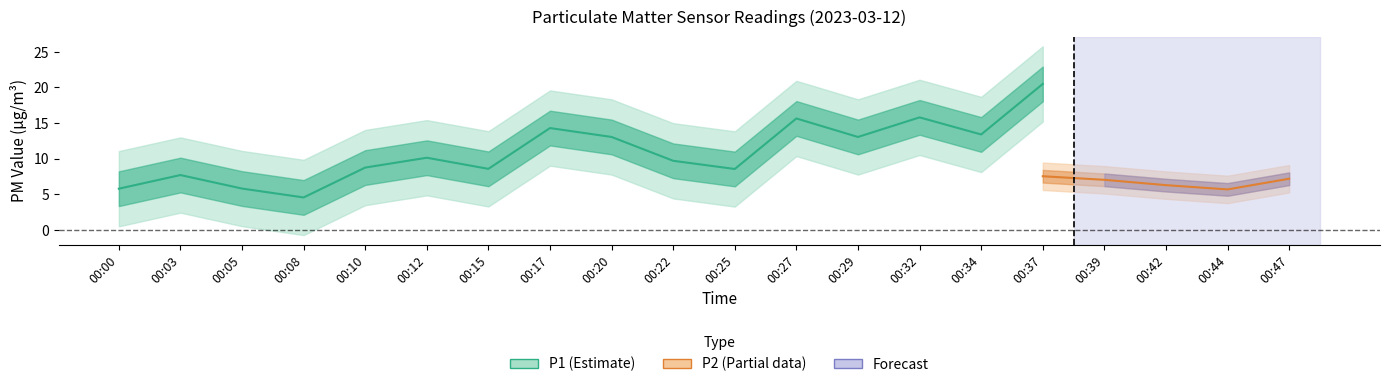

What is the value of the P1 point at the 13th from the left?

13.1